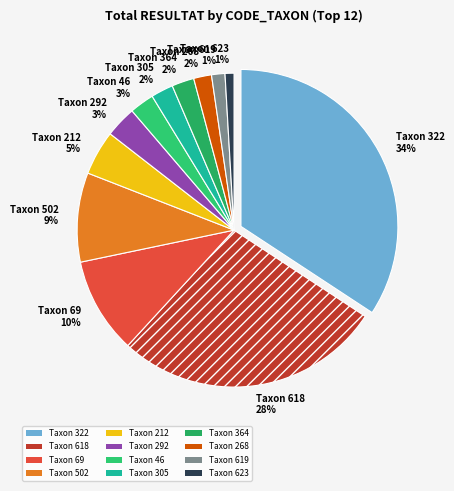

Which has a higher value, Taxon 69 or Taxon 364?

Taxon 69